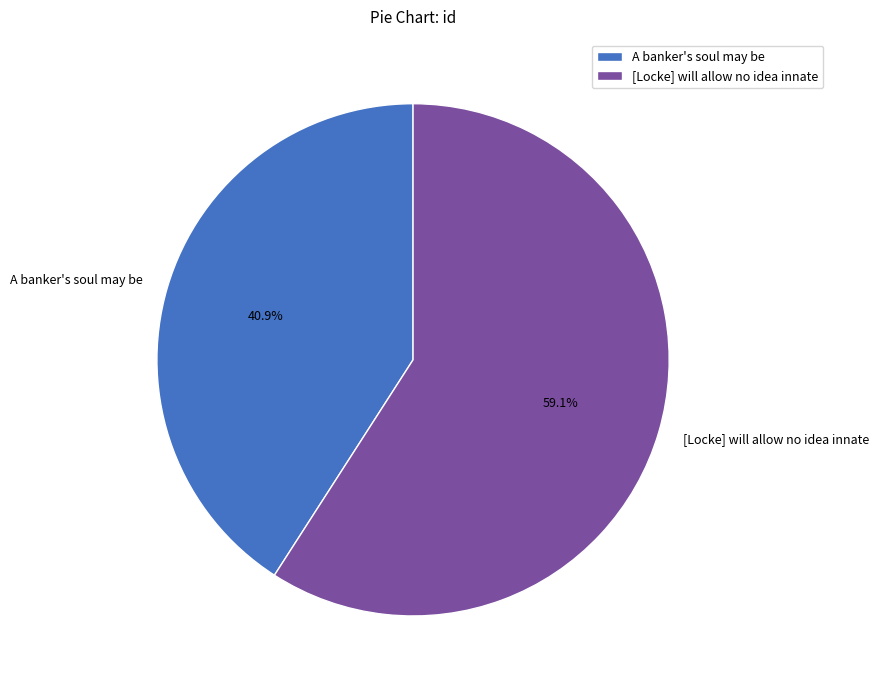

Which category has the smallest portion of the pie?

A banker's soul may be